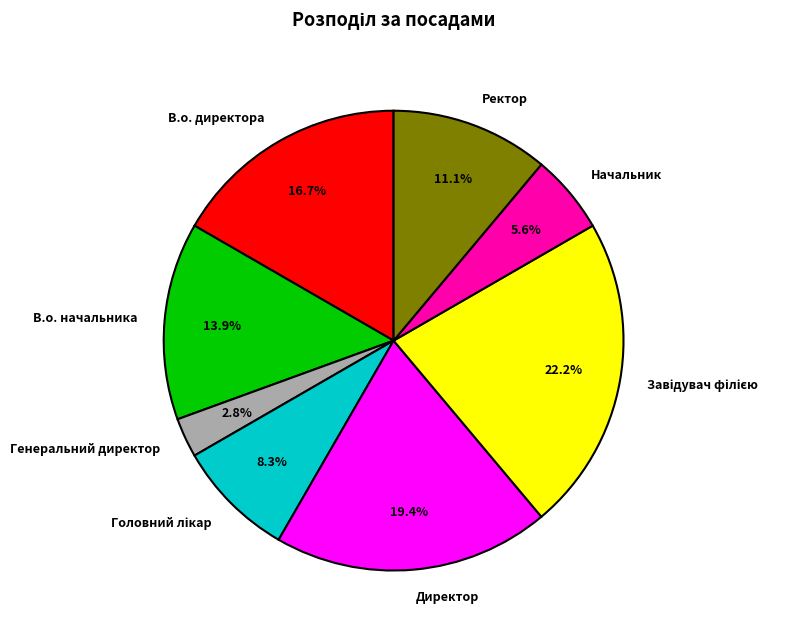

Do Генеральний директор and Ректор together represent more than half of the pie?

No